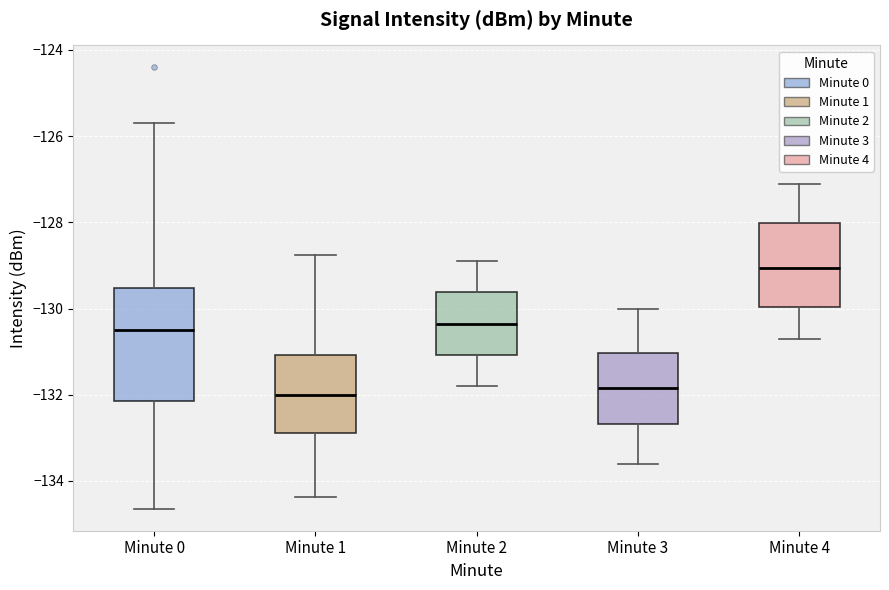

Reading left to right, read every box against the y-axis: the position of its median line, the range the box covers, and the ends of its whiskers. The values are not printed on the chart, so give them approximately, as read against the axis.

Minute 0: median -130.6, box -132.2 to -129.6, whiskers -134.6 to -125.6
Minute 1: median -132.0, box -132.8 to -131.0, whiskers -134.4 to -128.8
Minute 2: median -130.4, box -131.0 to -129.6, whiskers -131.8 to -128.8
Minute 3: median -131.8, box -132.6 to -131.0, whiskers -133.6 to -130.0
Minute 4: median -129.0, box -130.0 to -128.0, whiskers -130.6 to -127.0